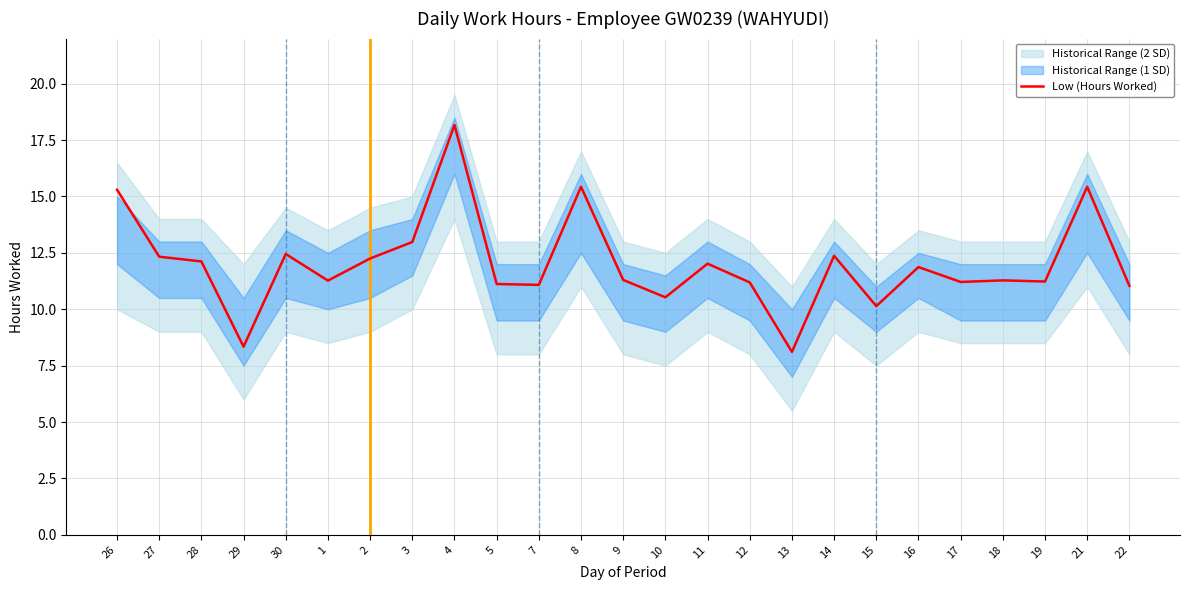

What is the difference between the maximum and second lowest values?

9.8